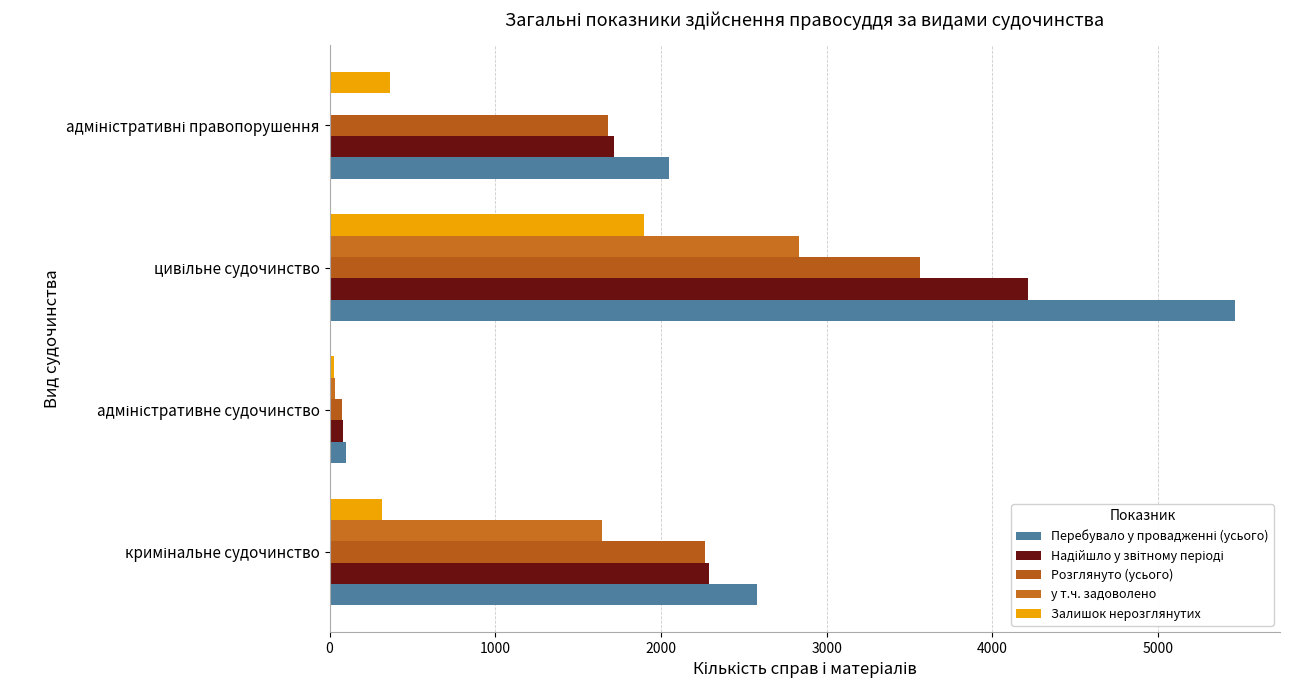

What is the average value of the Залишок нерозглянутих series?

652